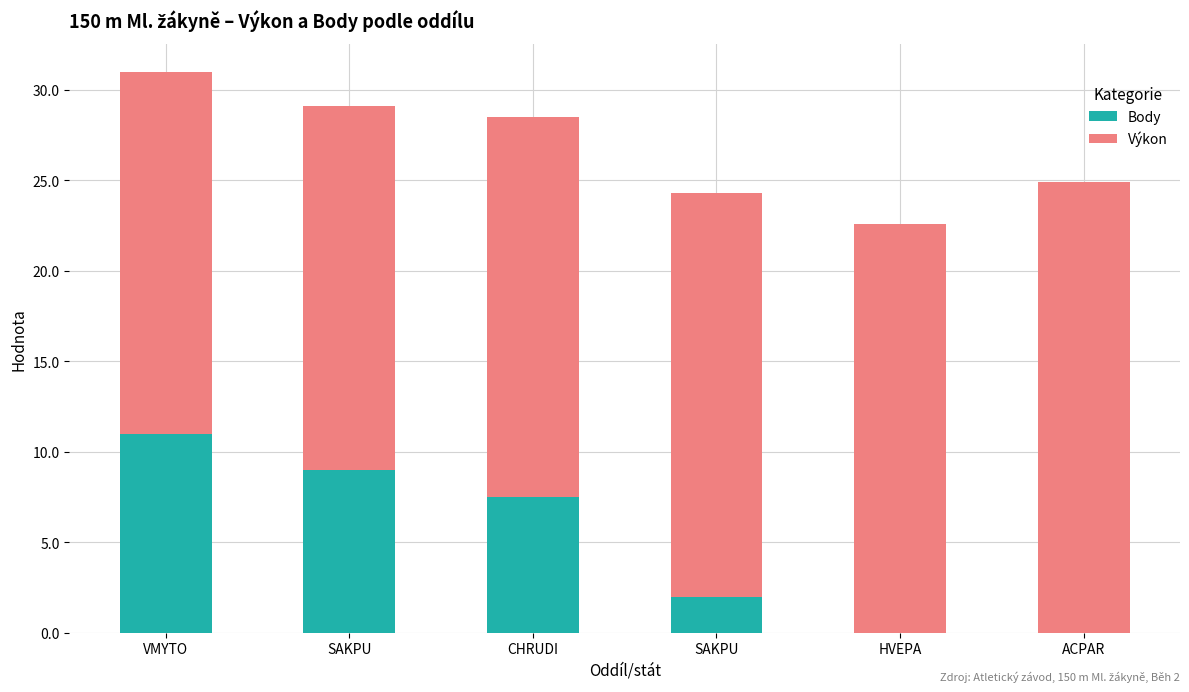

How many data points in Body are above 7?

3